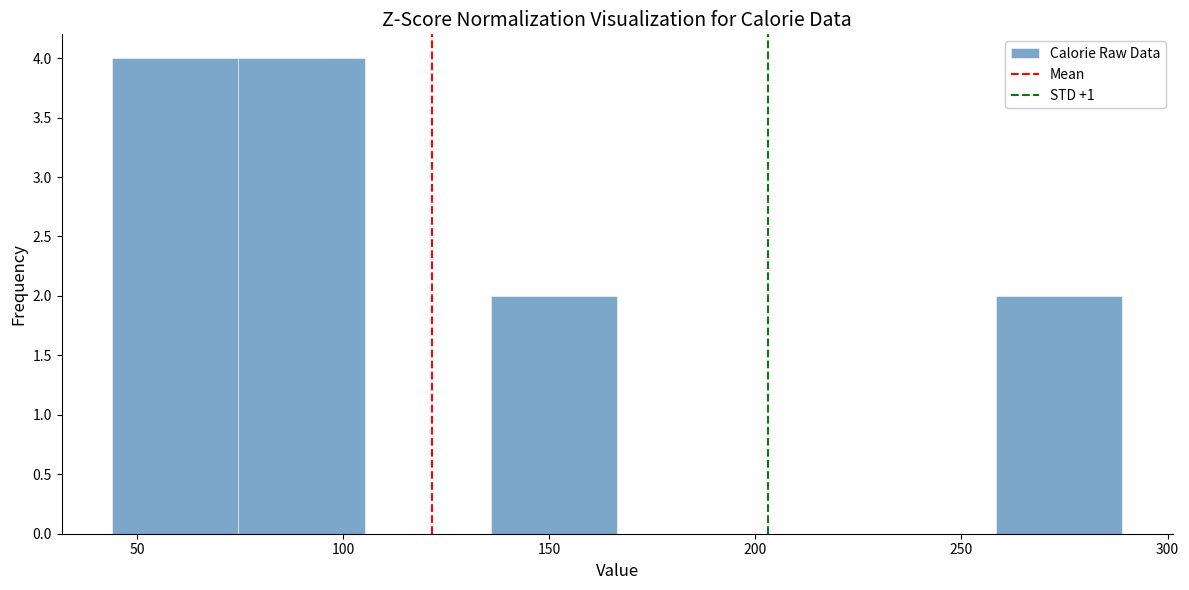

Reading left to right, list every bar in this chart as the range it spans on the x-axis followed by its height. Neither the bar edges nor the heights are printed on the chart, so give them approximately, as read against the axes.

45 to 75: 4
75 to 105: 4
105 to 135: 0
135 to 165: 2
165 to 195: 0
195 to 230: 0
230 to 260: 0
260 to 290: 2